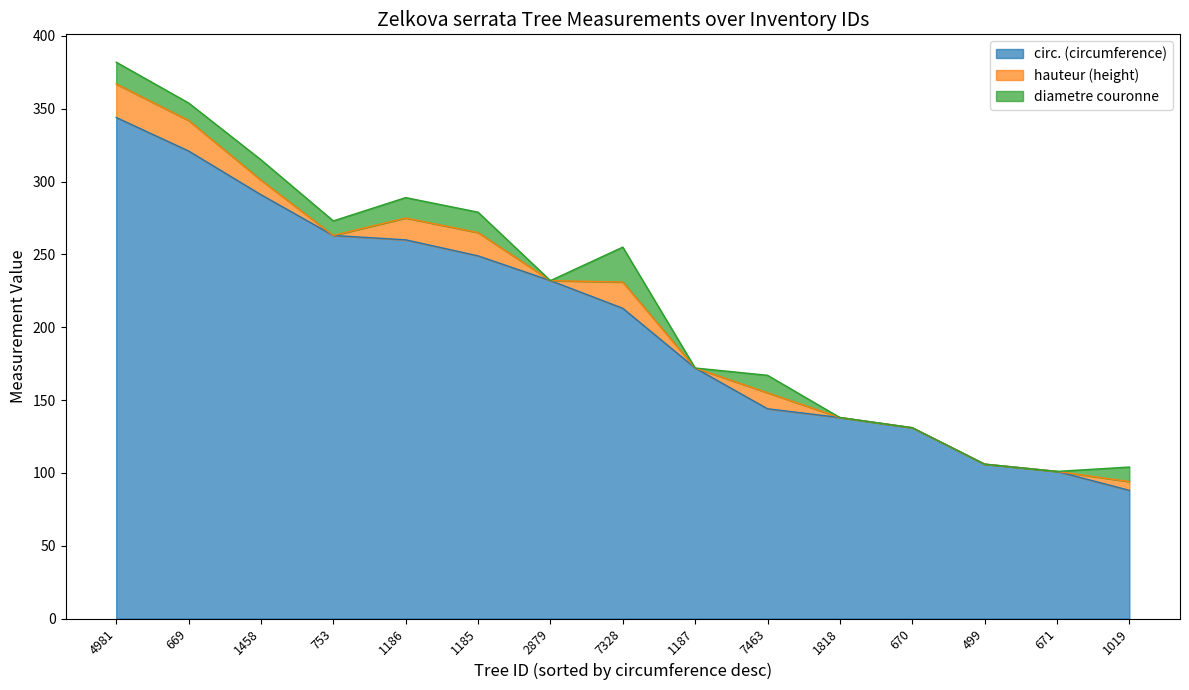

Between 4981 and 671, which series saw the biggest shift?

circ. (circumference)